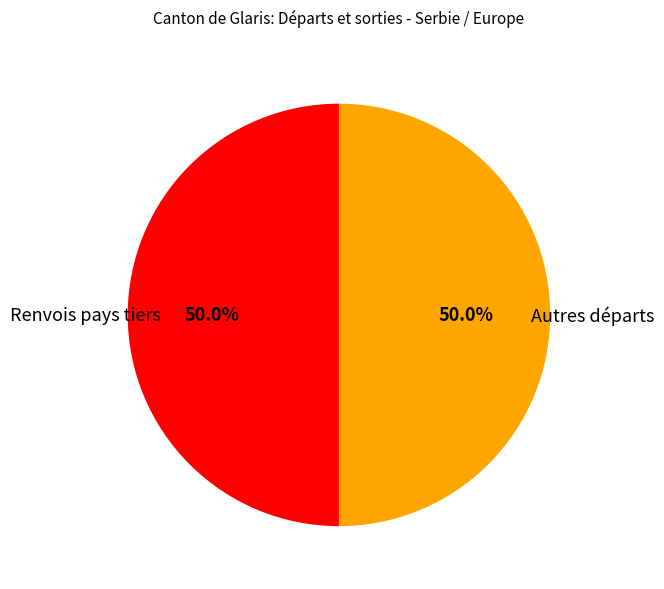

To the nearest percent, what is the average slice percentage?

50%